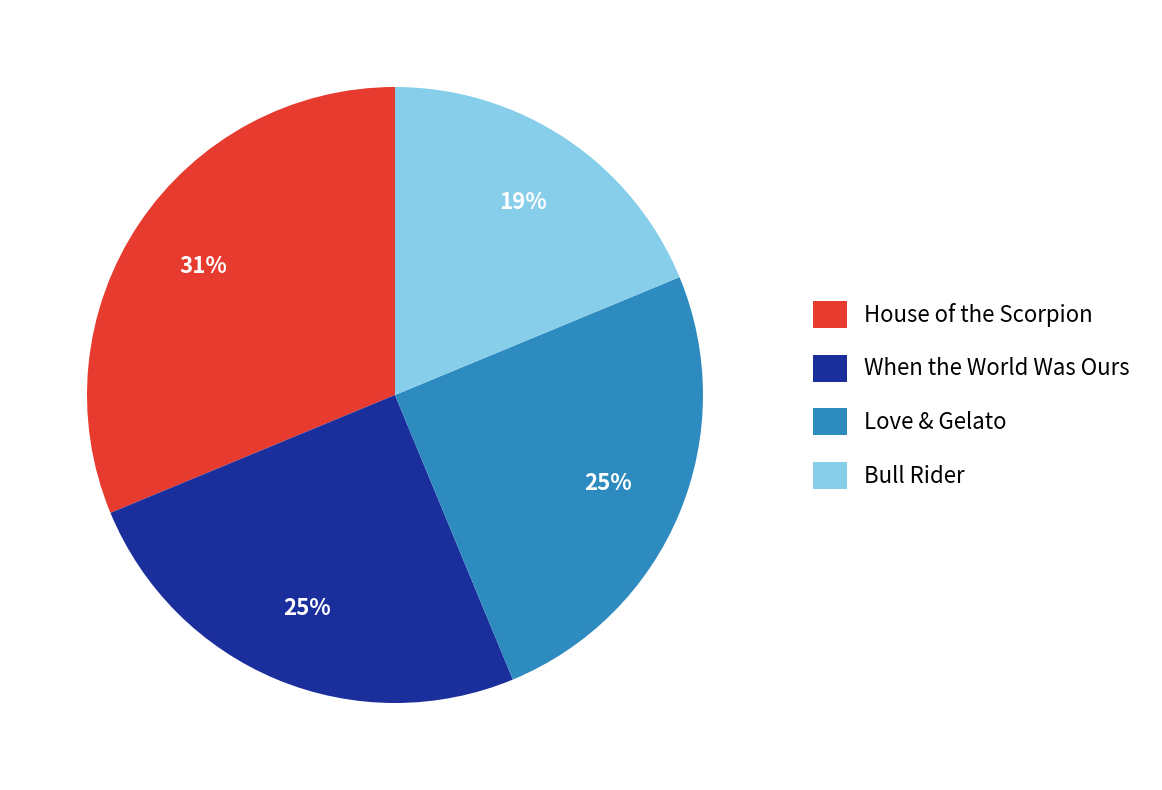

True or false: Bull Rider accounts for 19% of the total.

True